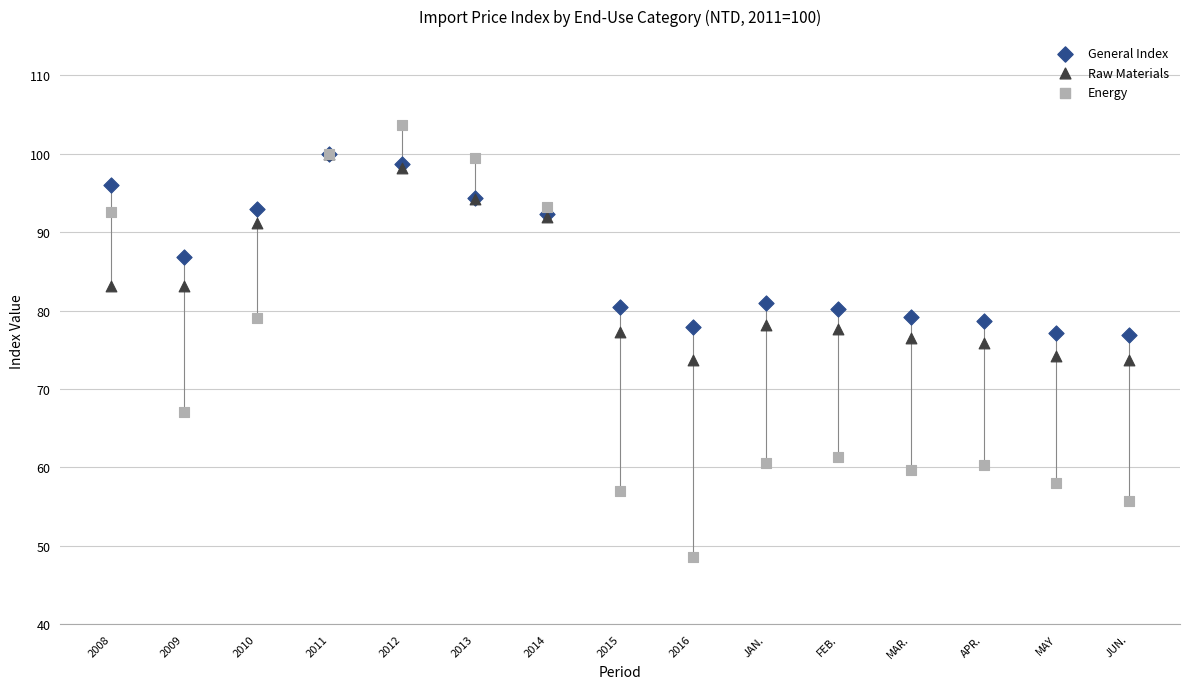

In the Raw Materials series, what Y value is closest to 86?

83.1